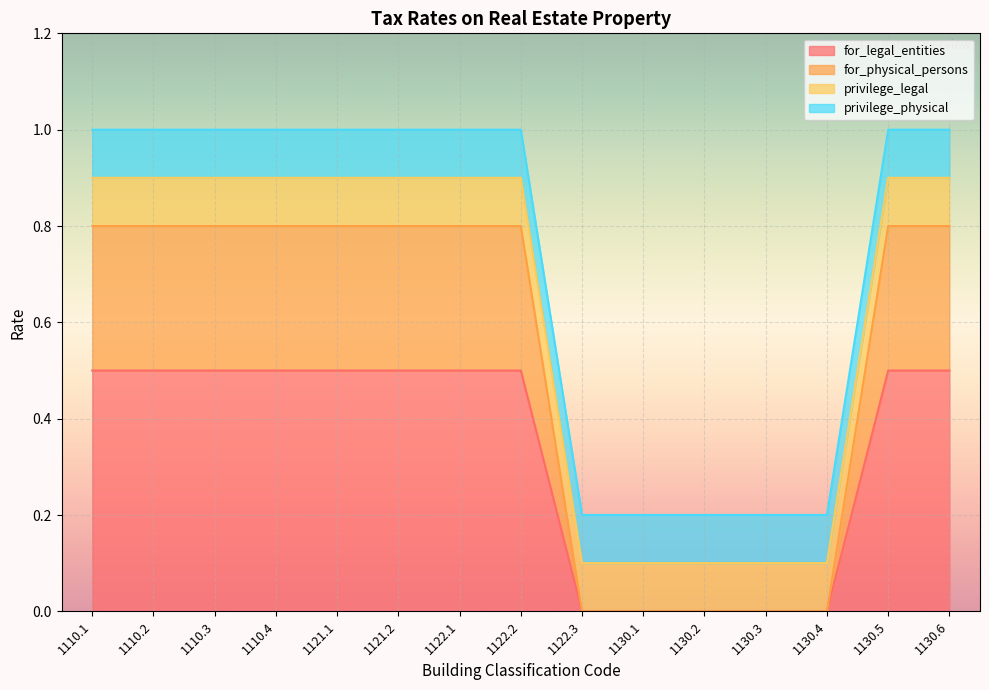

Which label corresponds to the largest value in the chart?

1110.1